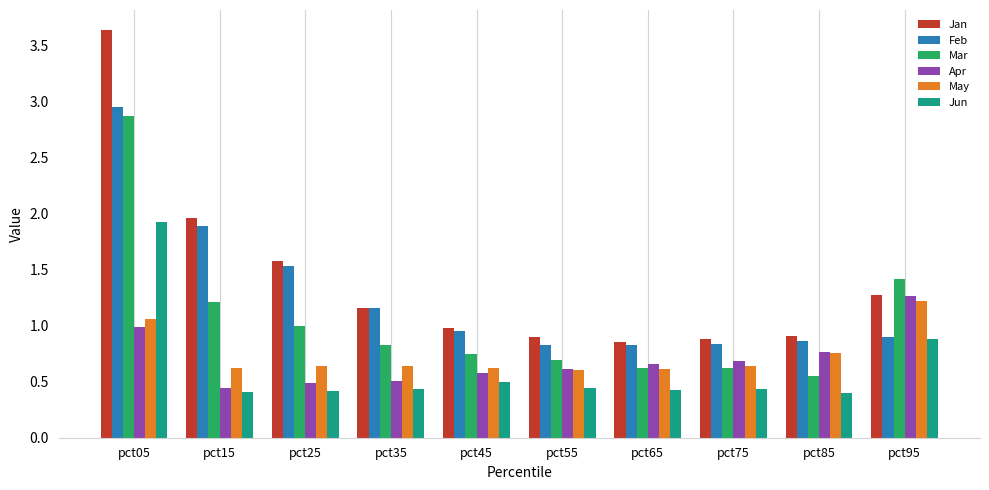

What value does the Jun series have at pct45?

0.5